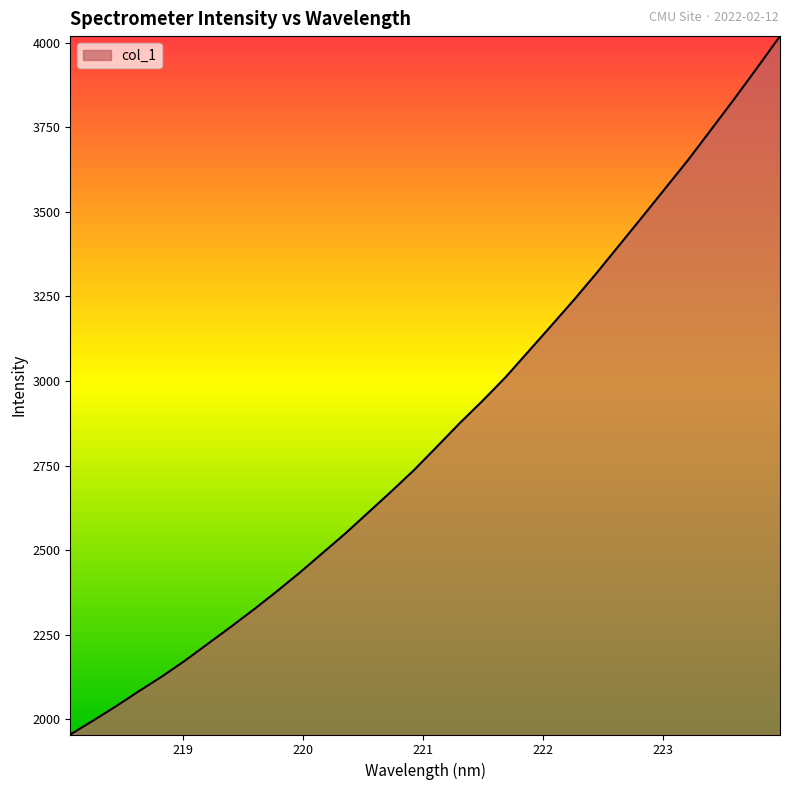

What is the smallest value displayed?

1954.8